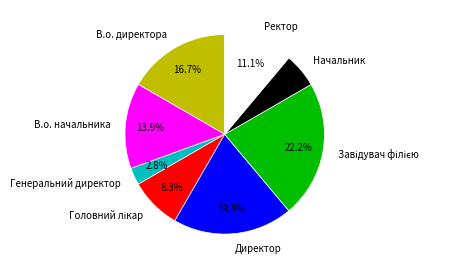

To the nearest percent, what portion does Ректор represent?

11%